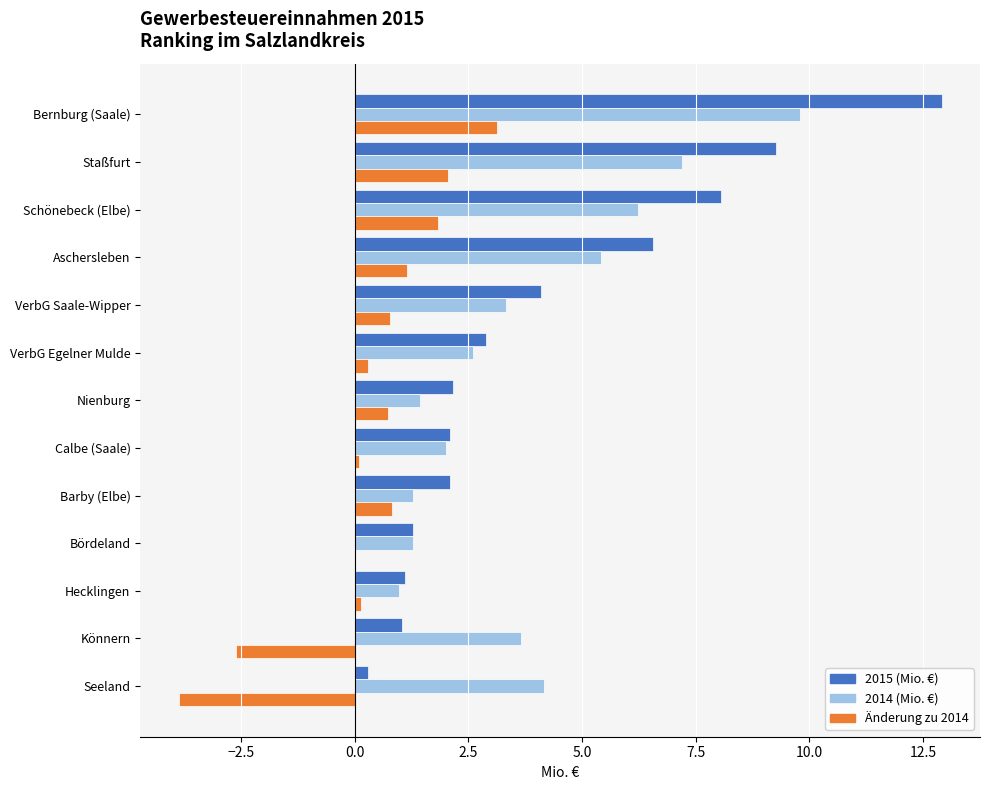

What is the sum of all 2014 (Mio. €) values?

49.3